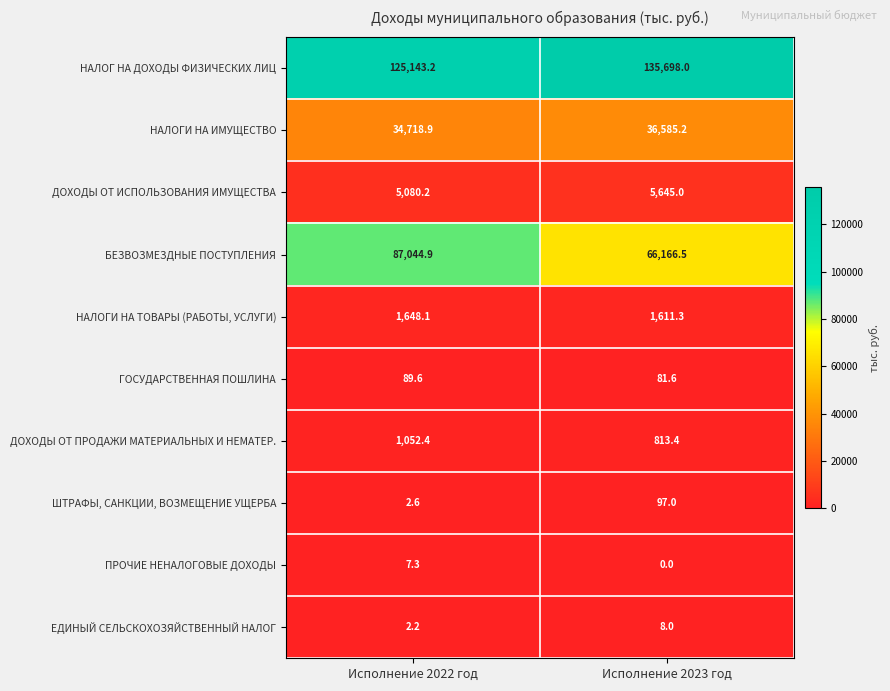

The ГОСУДАРСТВЕННАЯ ПОШЛИНА series shows 143.4 at Исполнение 2022 год. True or false?

False